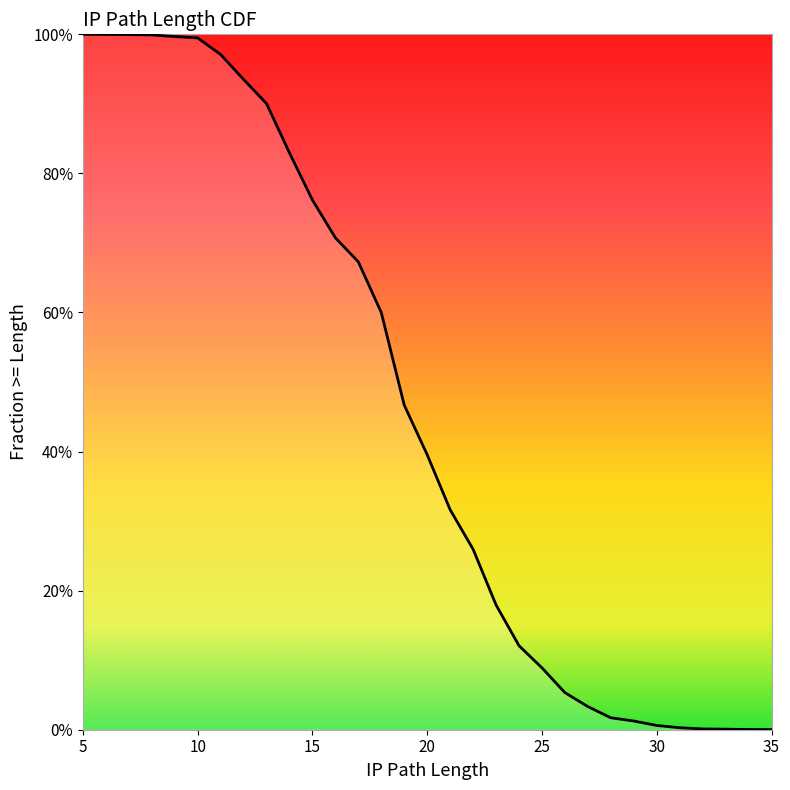

Is it true that the value at 18 is 0.6?

True